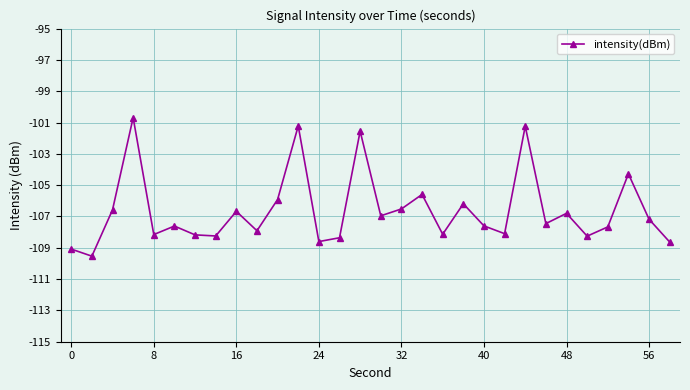

Count the number of categories in the chart.

30